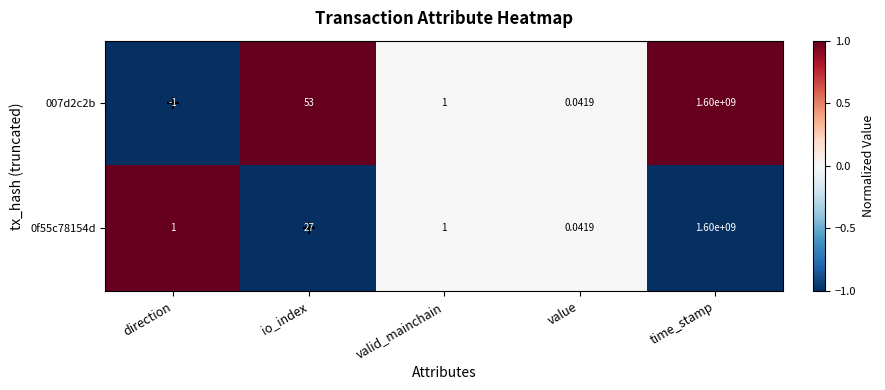

At which label does 0f55c78154d reach its peak?

time_stamp